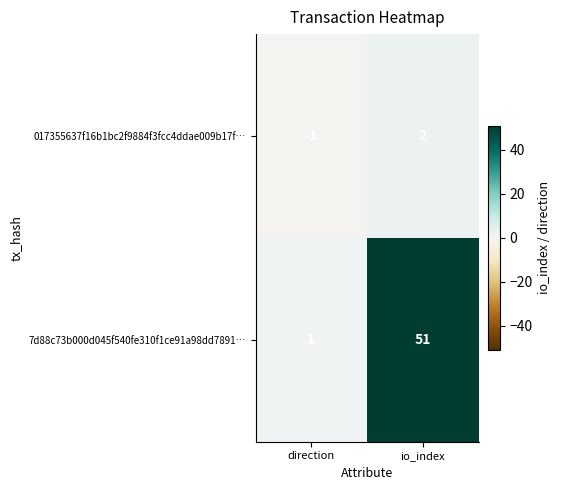

At which category is the sum across all series the highest?

io_index